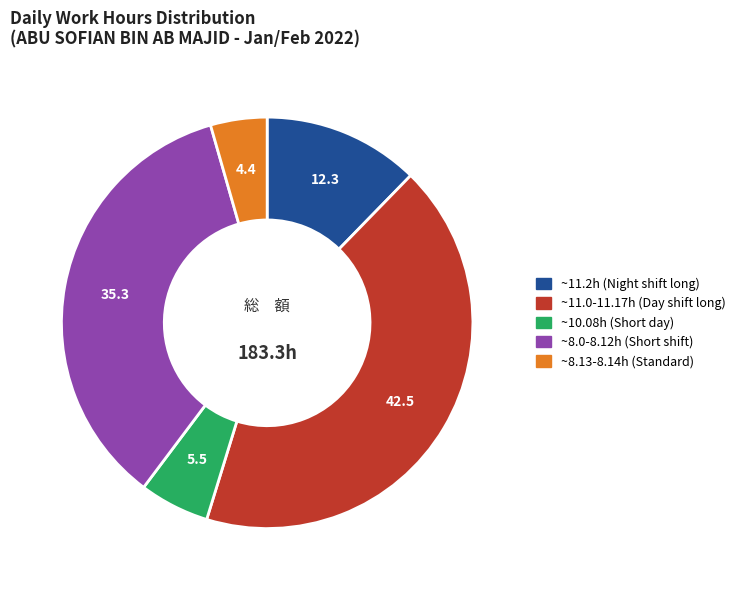

Does any single category account for the majority?

No